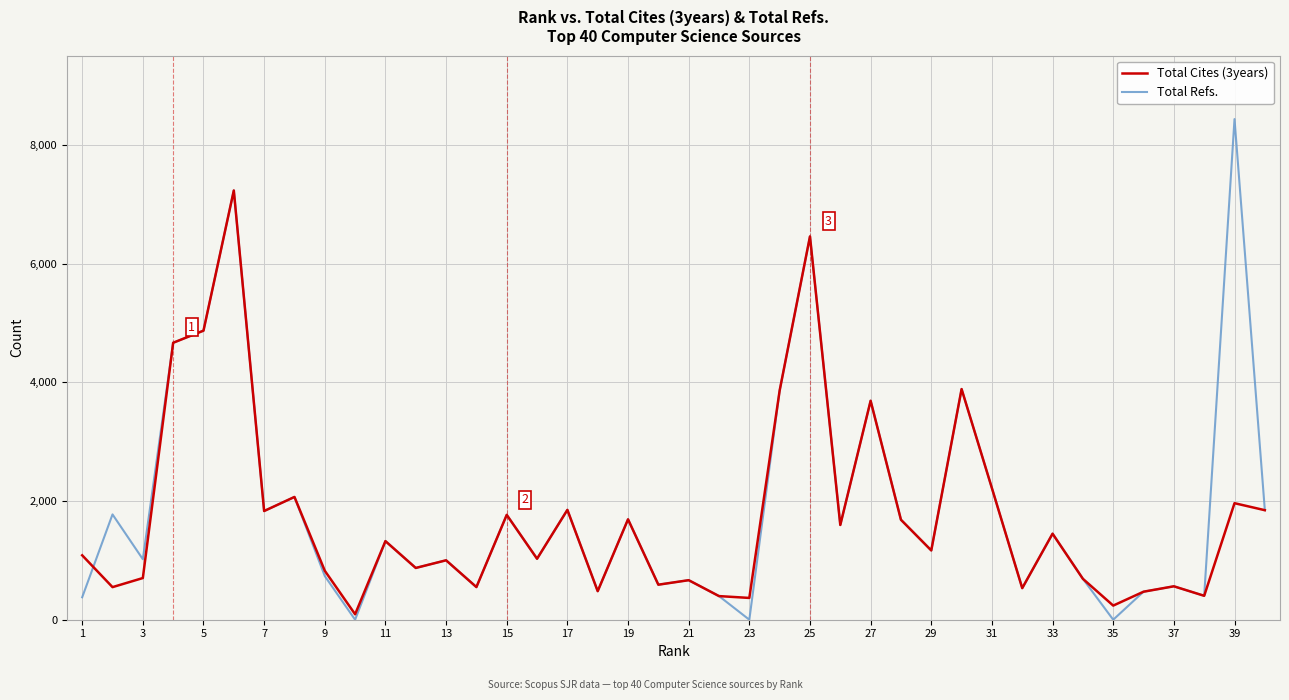

What is the lowest value of the Total Cites (3years) series?

92